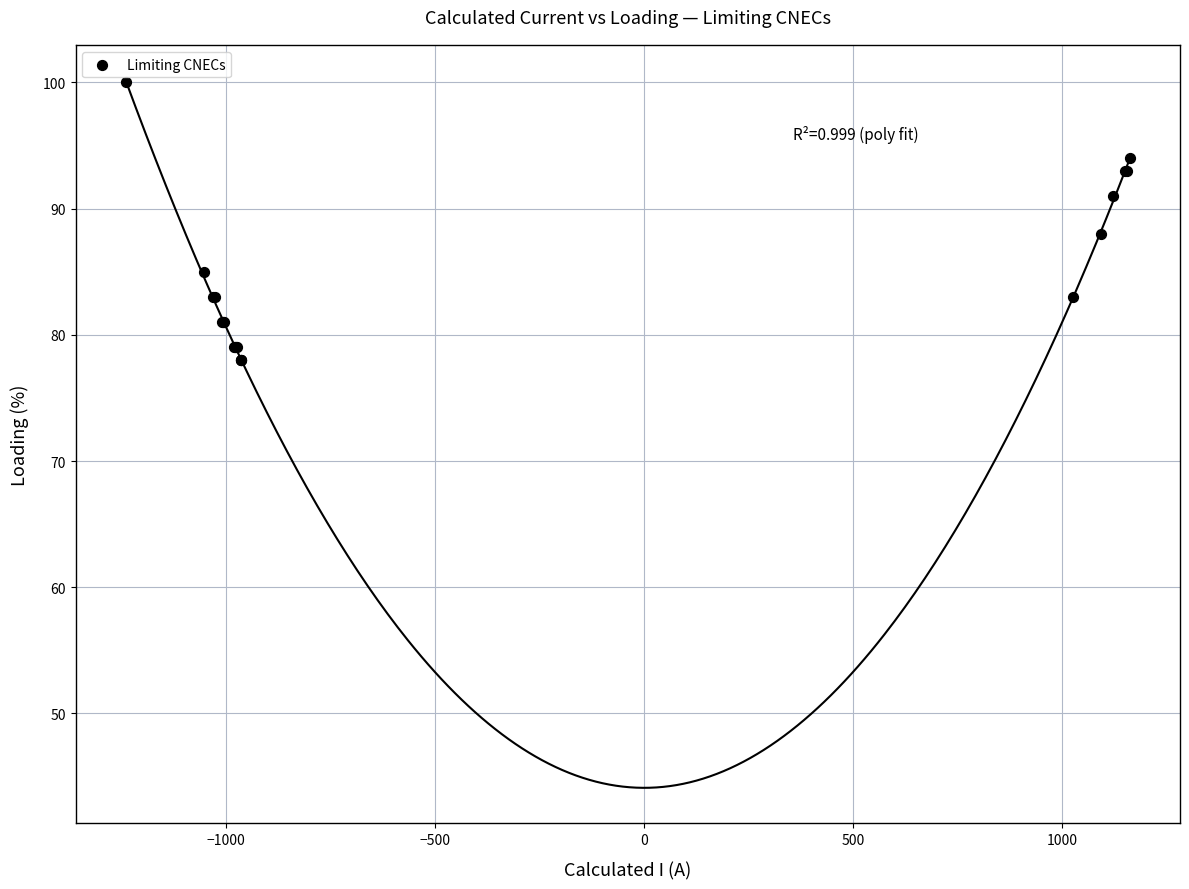

What Y value in the scatter plot is closest to 89?

88